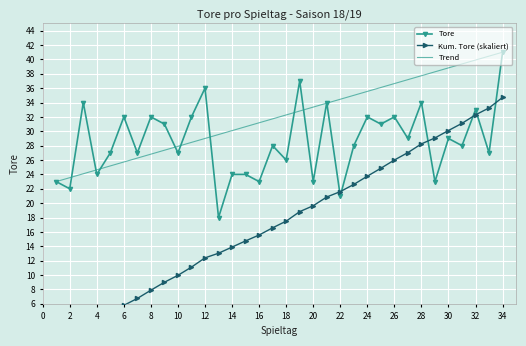

The Trend series shows 45.8 at 18. True or false?

False